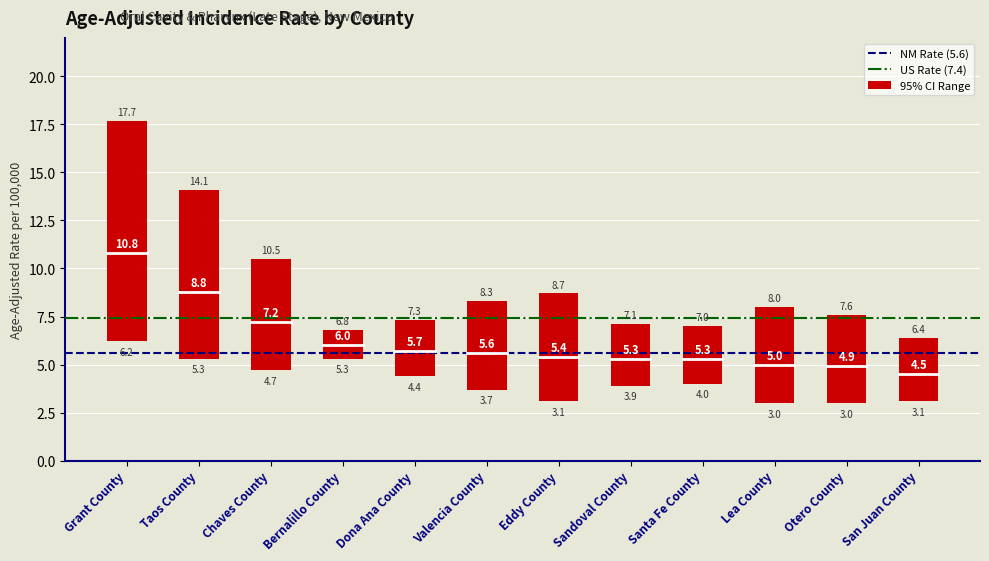

Reading left to right, list all the values displayed in this chart.

Rate: Grant County=10.8	Taos County=8.8	Chaves County=7.2	Bernalillo County=6.0	Dona Ana County=5.7	Valencia County=5.6	Eddy County=5.4	Sandoval County=5.3	Santa Fe County=5.3	Lea County=5.0	Otero County=4.9	San Juan County=4.5
Lower_CI: Grant County=6.2	Taos County=5.3	Chaves County=4.7	Bernalillo County=5.3	Dona Ana County=4.4	Valencia County=3.7	Eddy County=3.1	Sandoval County=3.9	Santa Fe County=4.0	Lea County=3.0	Otero County=3.0	San Juan County=3.1
Upper_CI: Grant County=17.7	Taos County=14.1	Chaves County=10.5	Bernalillo County=6.8	Dona Ana County=7.3	Valencia County=8.3	Eddy County=8.7	Sandoval County=7.1	Santa Fe County=7.0	Lea County=8.0	Otero County=7.6	San Juan County=6.4